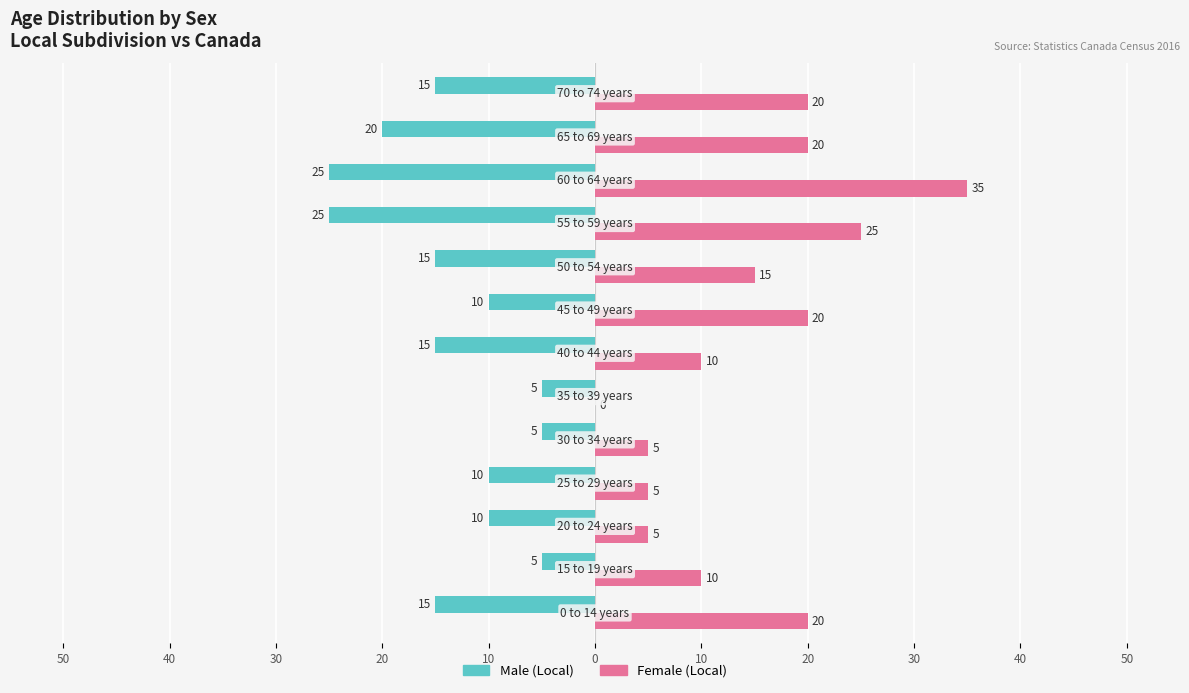

What are all the series names shown in the legend?

Male (Local), Female (Local)